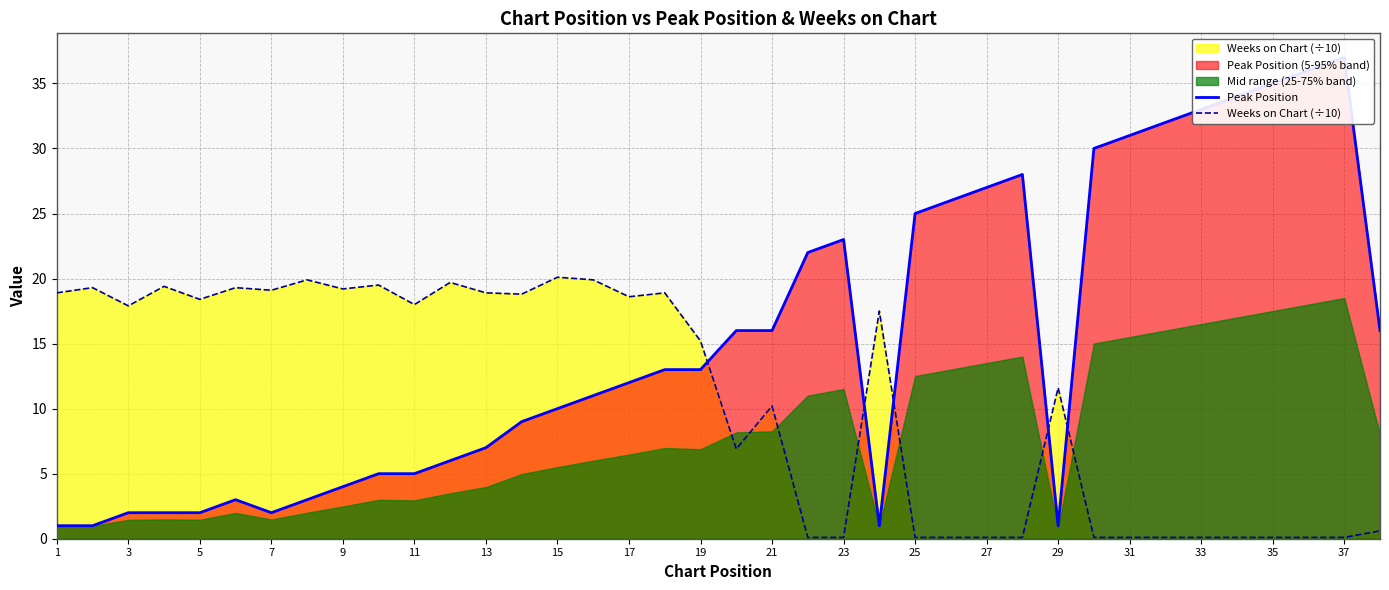

What is the approximate value of Weeks on Chart (÷10) at 17?

18.6